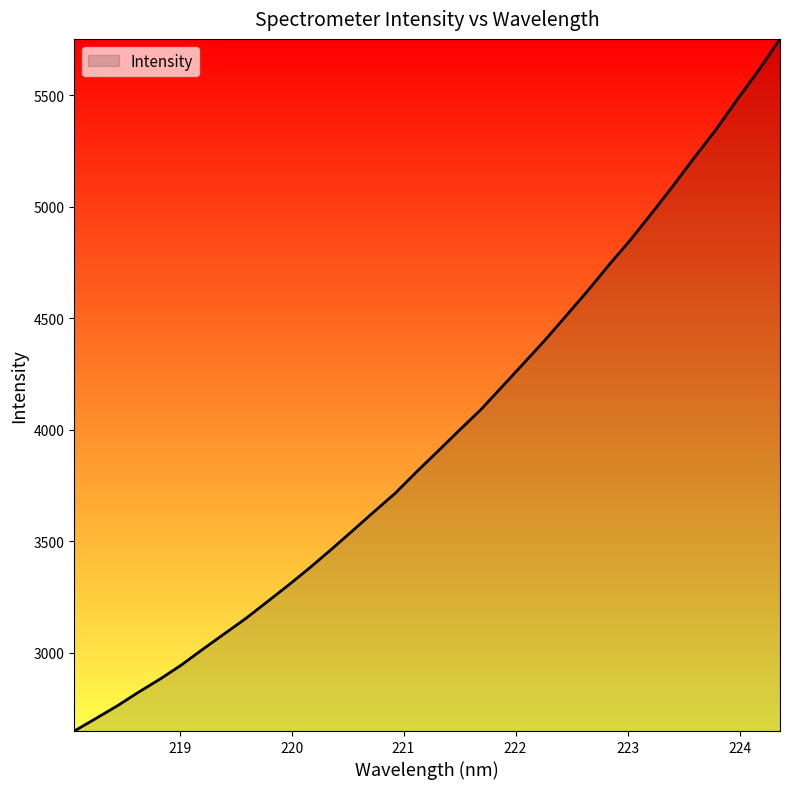

What is the minimum value shown in the chart?

2649.9